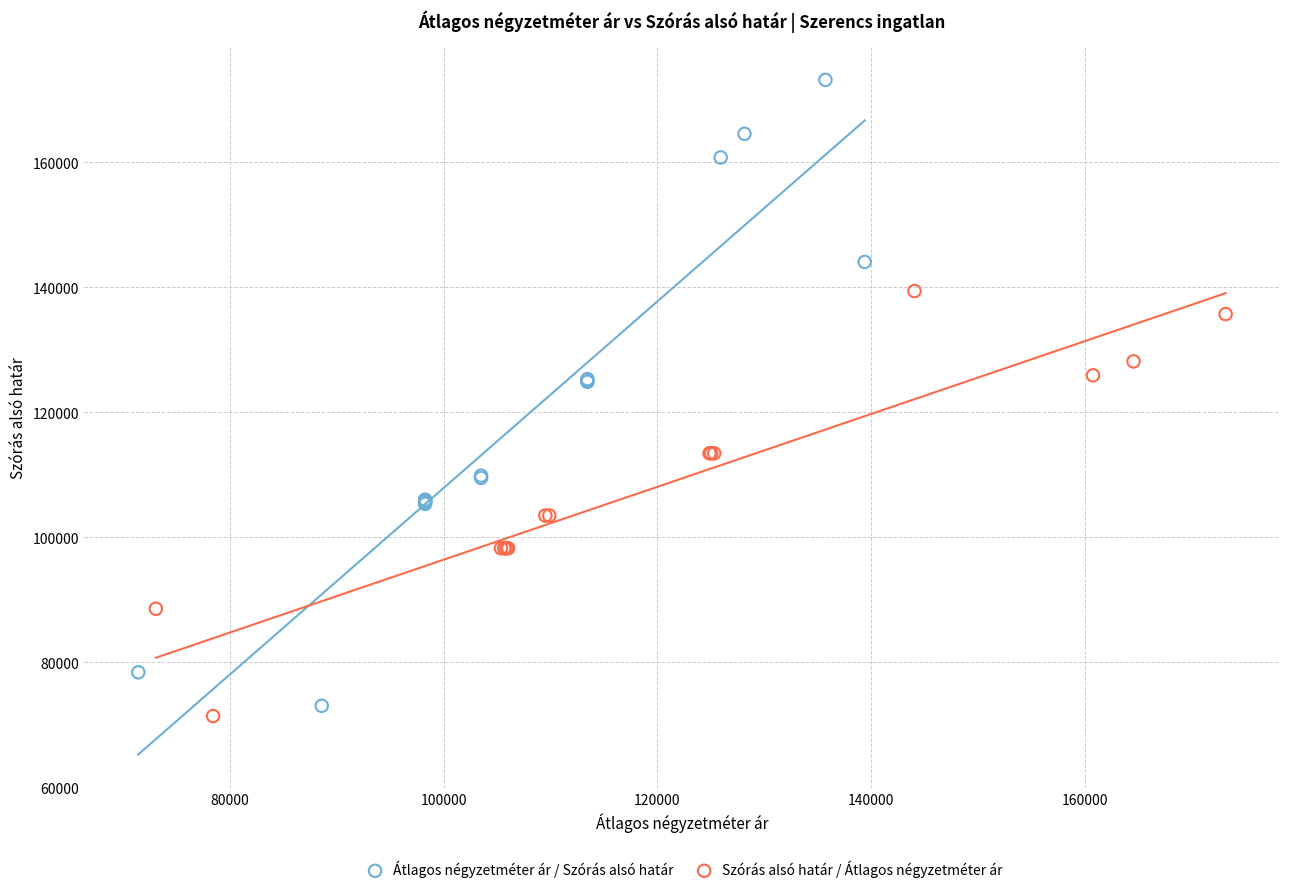

Which series has the largest Y range (max minus min)?

Átlagos négyzetméter ár / Szórás alsó határ